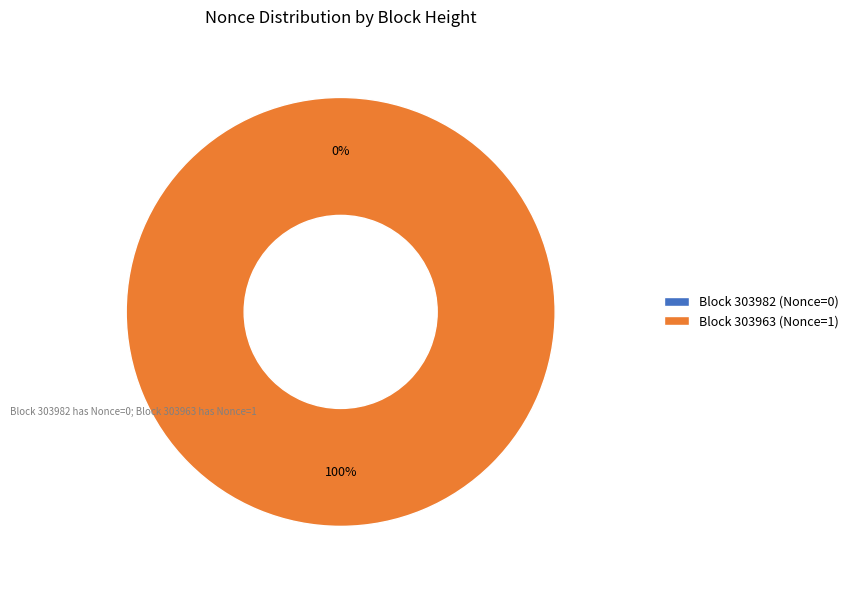

What is the smallest slice in the pie chart?

303982